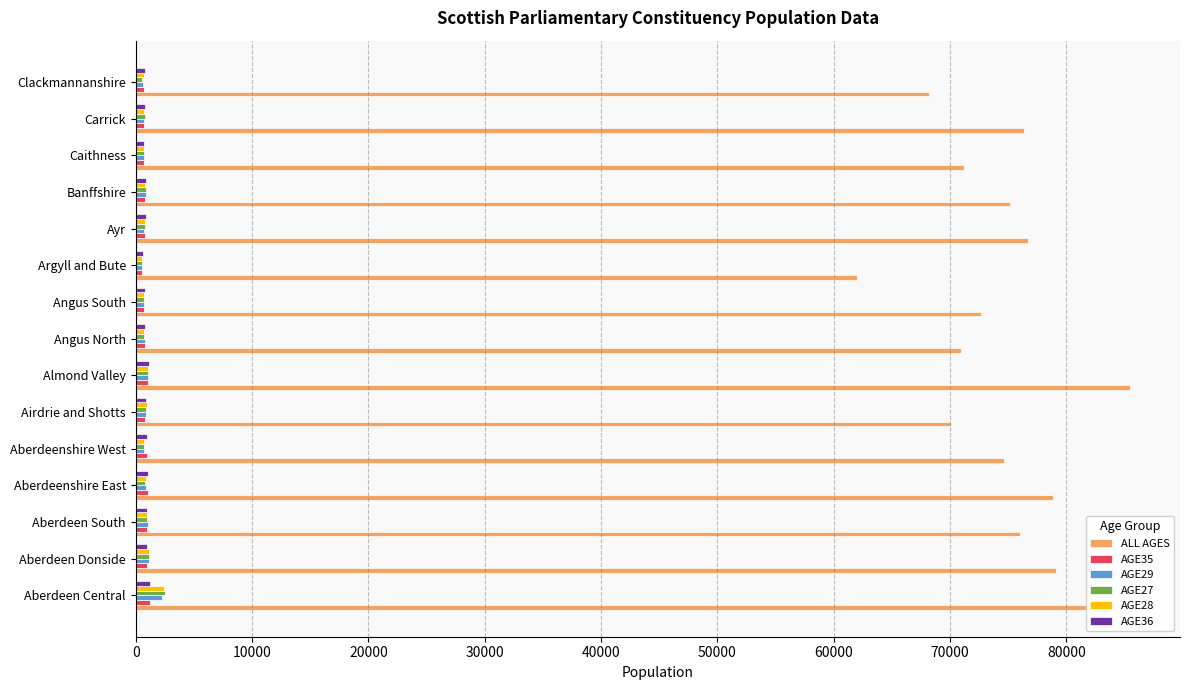

How many data points in AGE36 are less than 873?

7